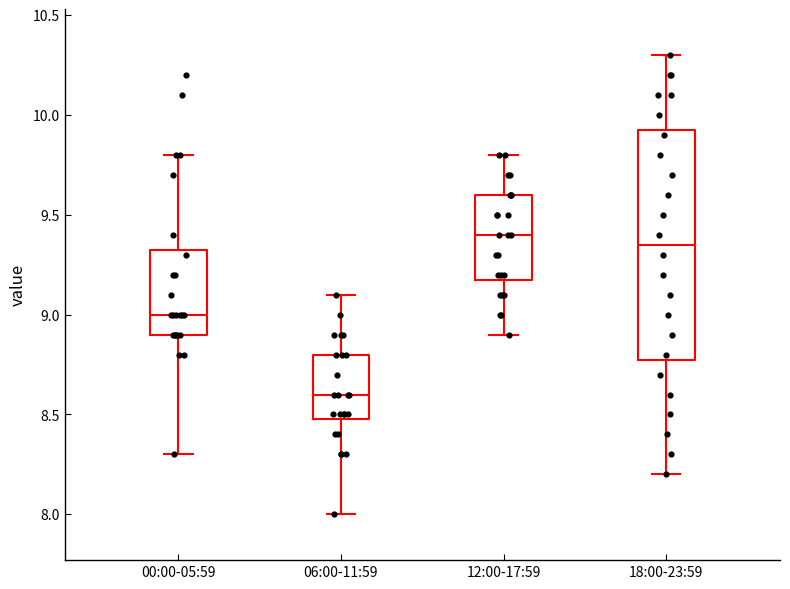

Reading left to right, transcribe this box plot: for each box, give where its median line is, the range the box spans, and where its two whiskers end, as read against the y-axis. The values are not printed on the chart, so give them approximately, as read against the axis.

00:00-05:59: median 9.00, box 8.90 to 9.35, whiskers 8.30 to 9.80
06:00-11:59: median 8.60, box 8.50 to 8.80, whiskers 8.00 to 9.10
12:00-17:59: median 9.40, box 9.20 to 9.60, whiskers 8.90 to 9.80
18:00-23:59: median 9.35, box 8.80 to 9.95, whiskers 8.20 to 10.30